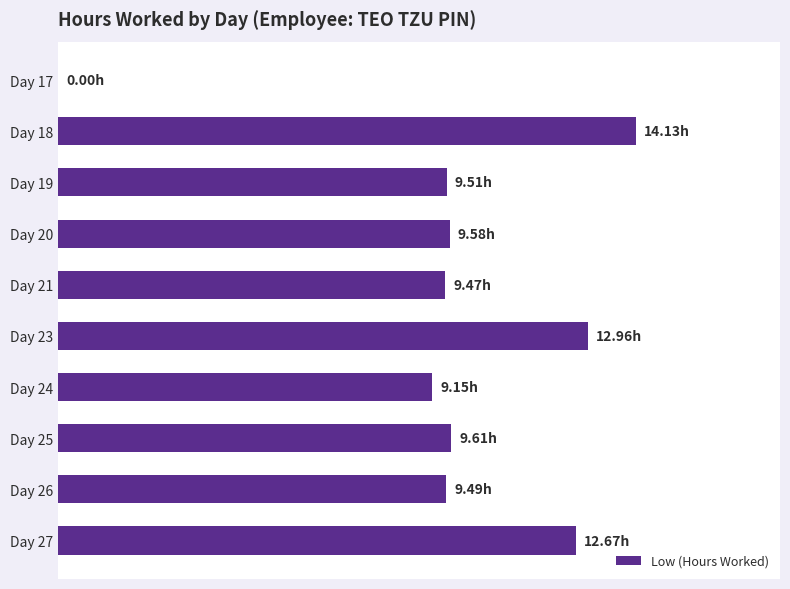

Does the chart contain any negative values?

No